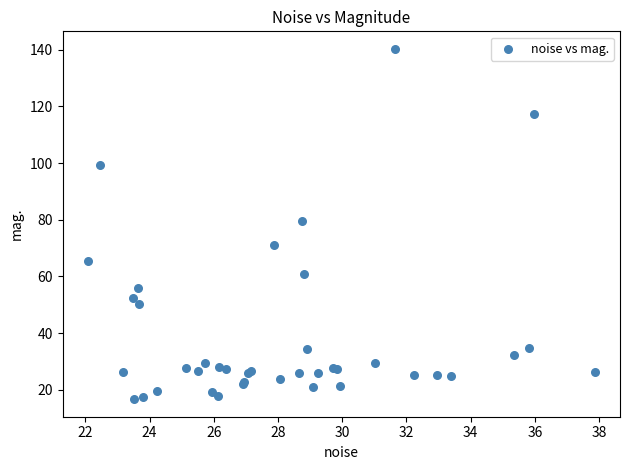

What Y value in the scatter plot is closest to 78?

79.7